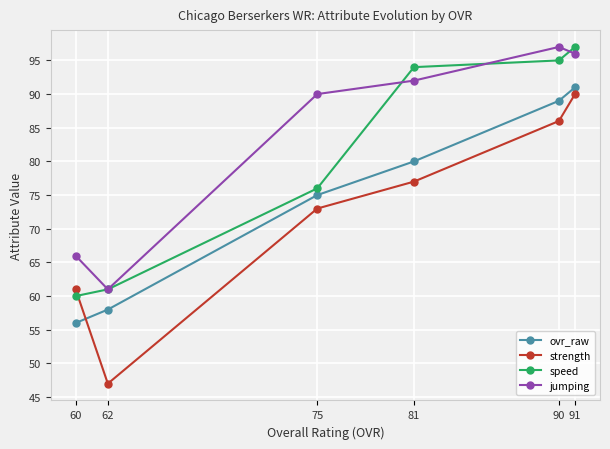

Read the speed value at 81, to the nearest 5.

95